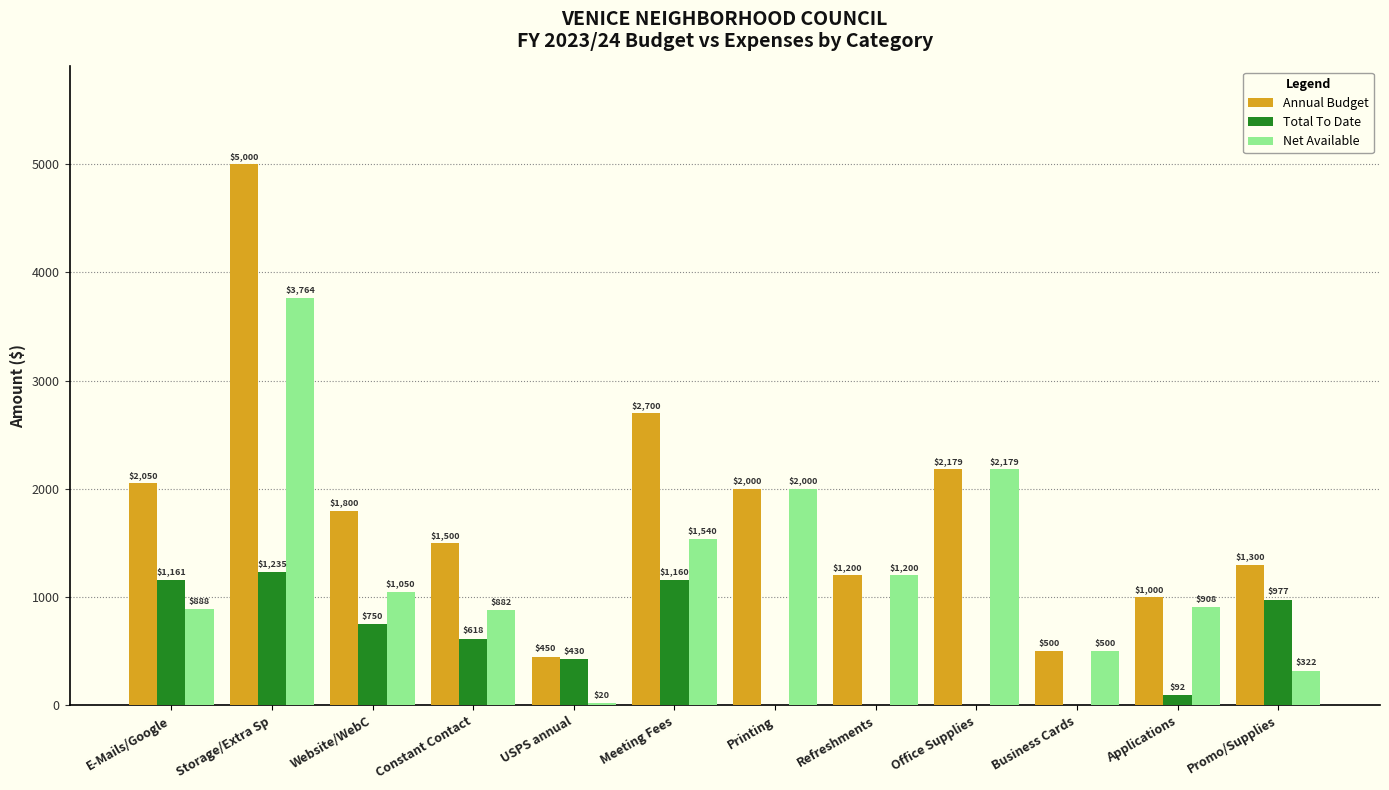

What is the total value across all series at Storage/Extra Sp?

10000.0